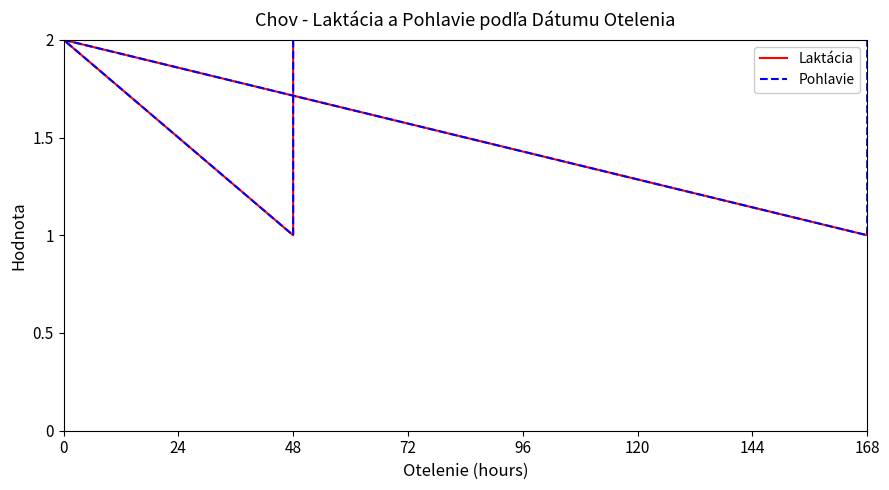

What is the average value of the Pohlavie series?

2